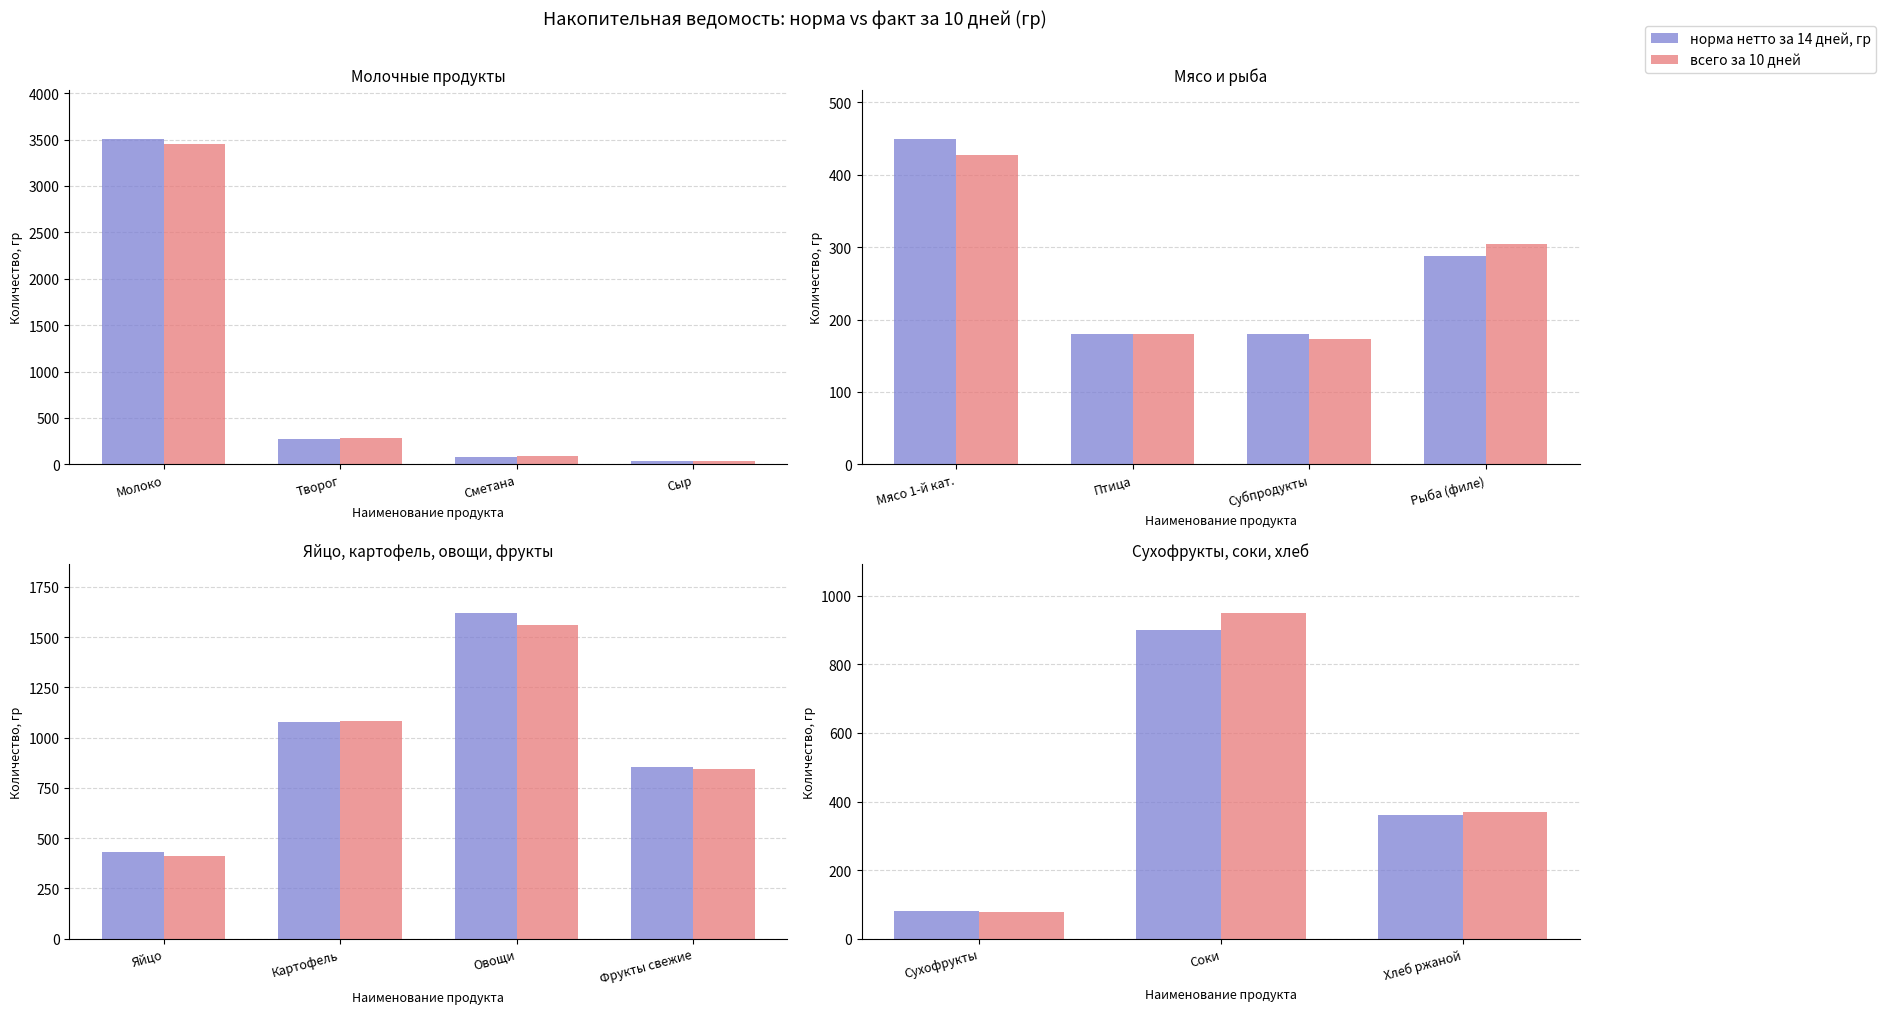

Rank the series at Соки from lowest to highest value.

норма нетто за 14 дней, гр, всего за 10 дней